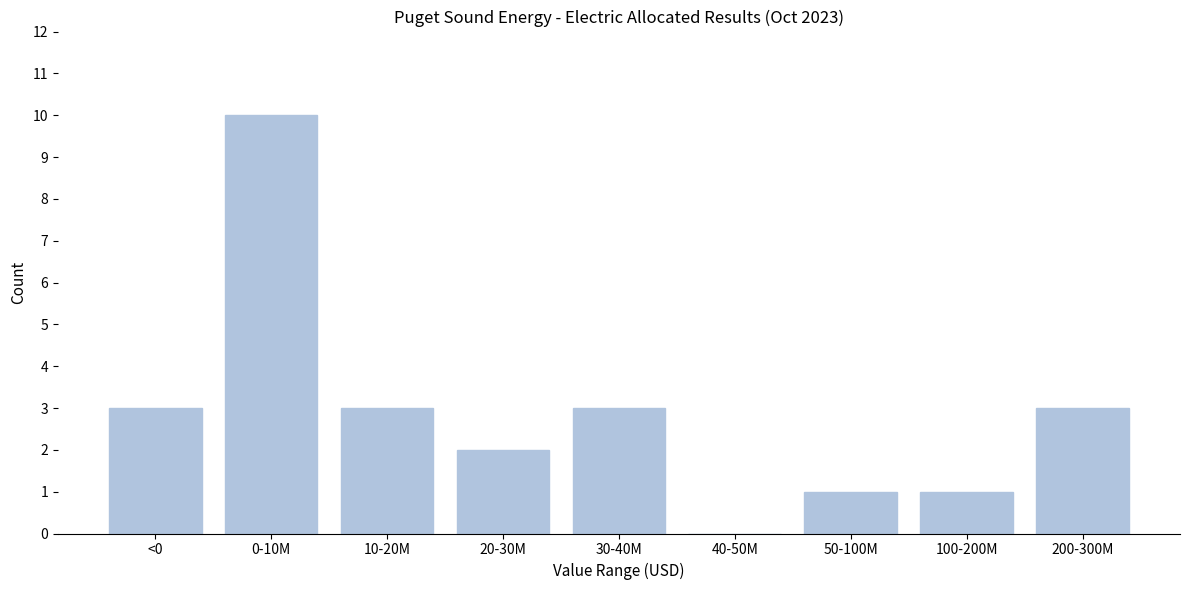

Reading right to left, extract all data points from this chart.

200-300M=3	100-200M=1	50-100M=1	40-50M=0	30-40M=3	20-30M=2	10-20M=3	0-10M=10	<0=3